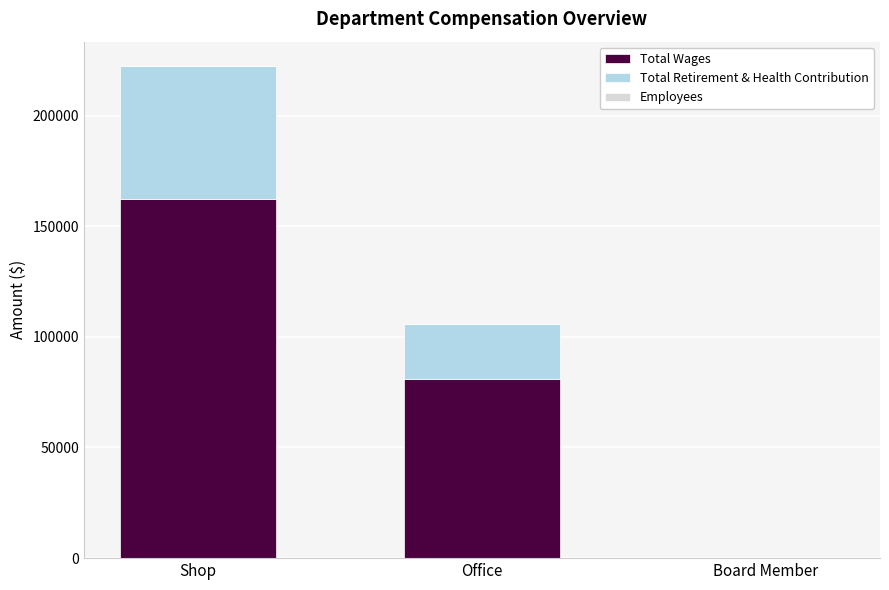

How many categories are shown in the chart?

3